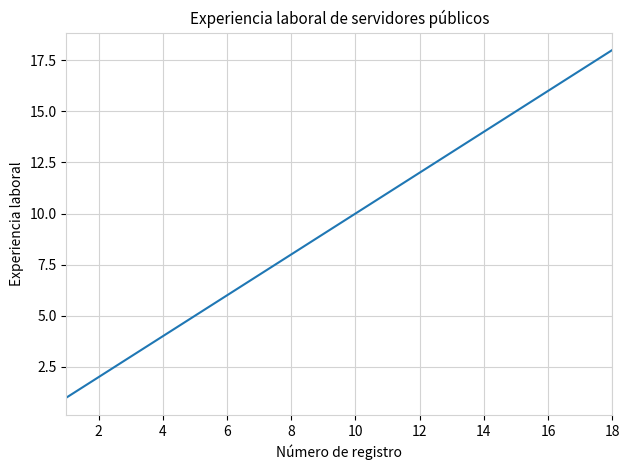

What is the sum of all values?

171